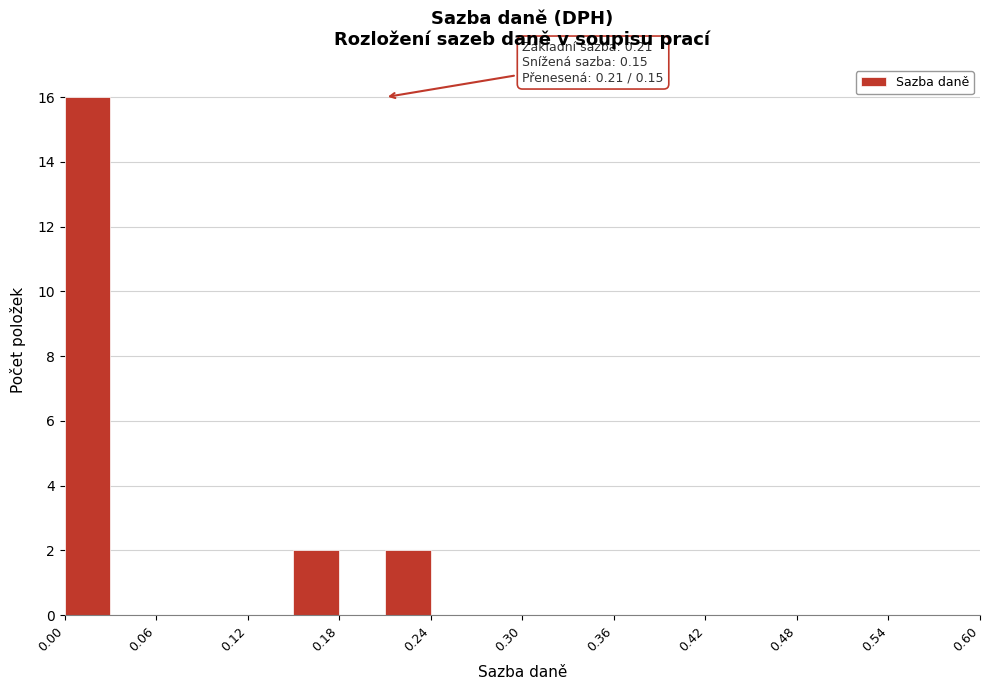

Around what value on the x-axis is the tallest bar? Give the approximate position of its centre, as read against the axis.

0.02